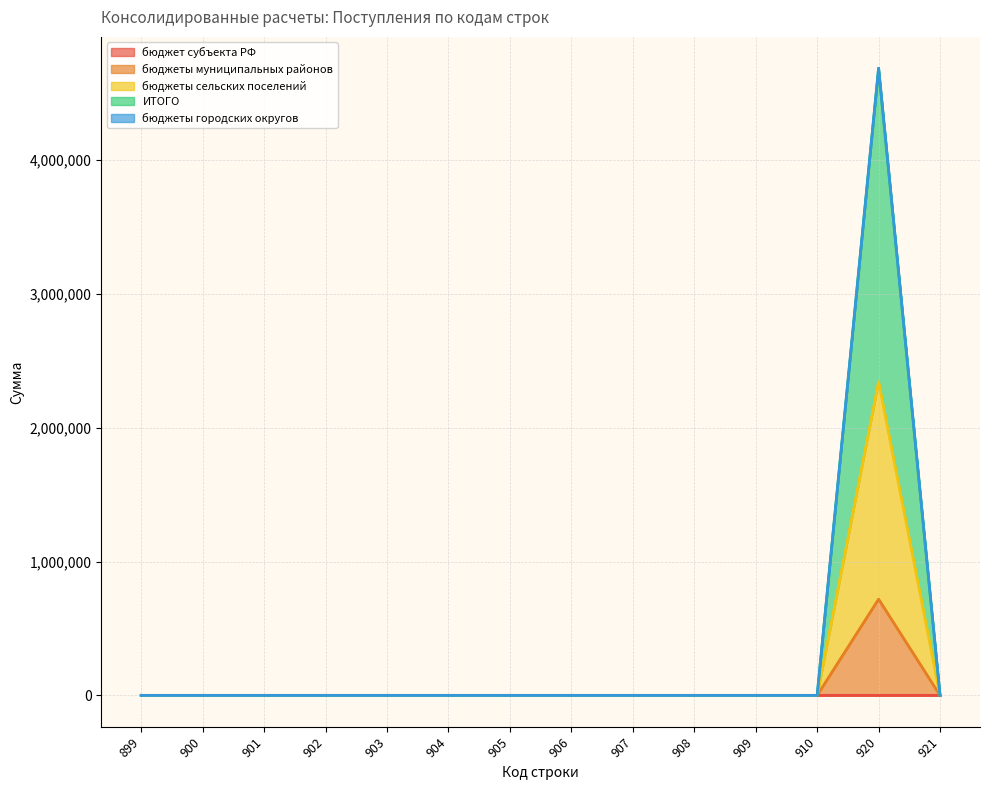

How many lines are shown in the chart?

5